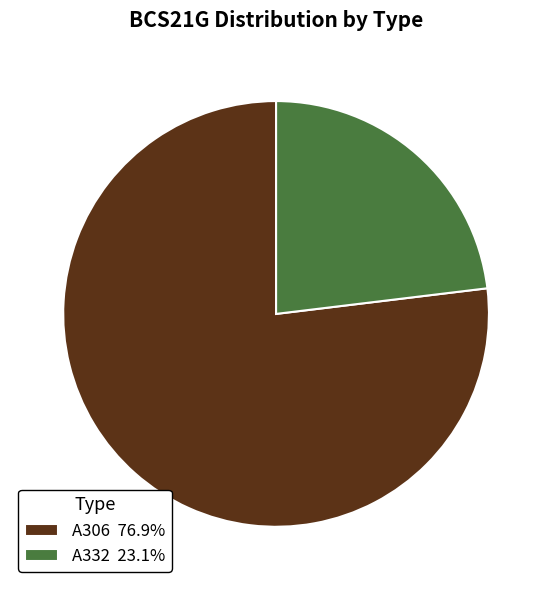

Approximately how many times larger is the value at A332 23.1% compared to A306 76.9%?

0.3